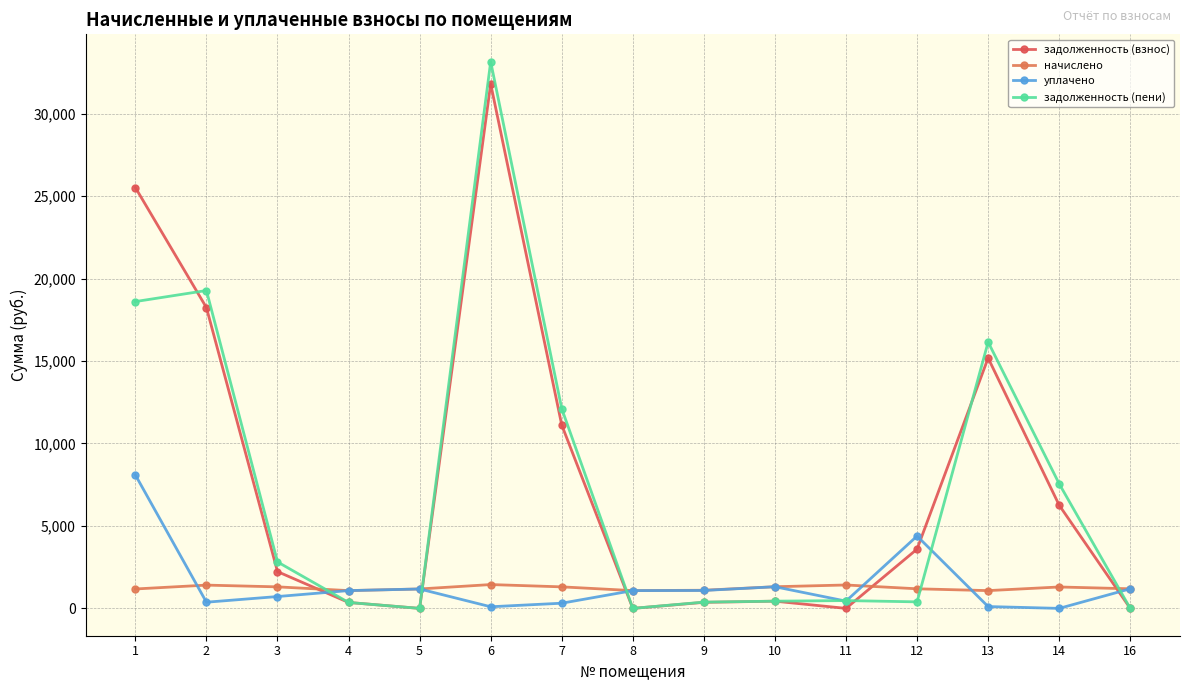

Read the задолженность (пени) value at 10.

437.5